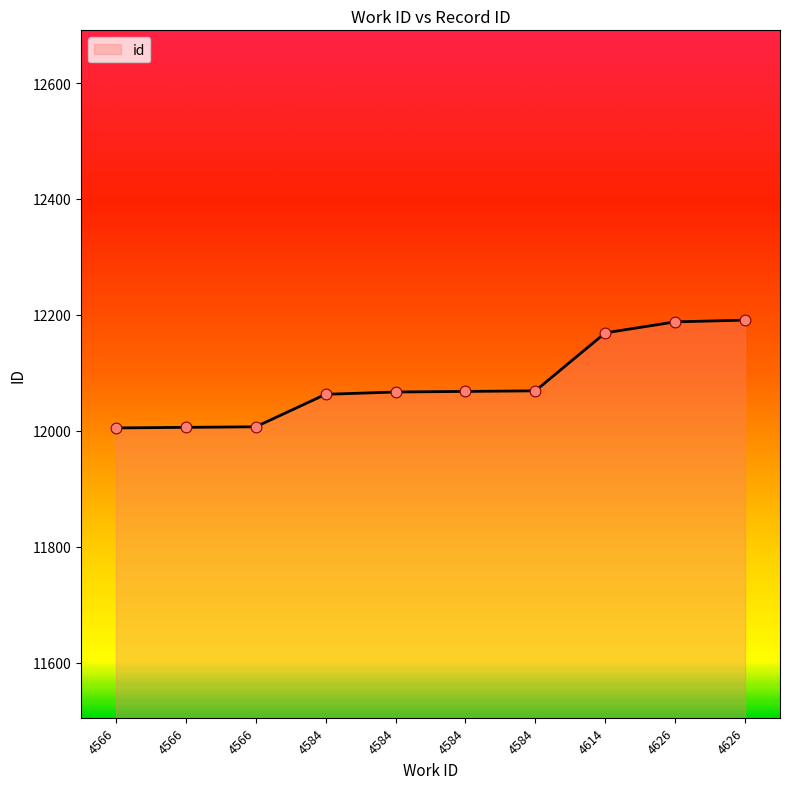

Which has a higher value, 4566 or 4626?

4626